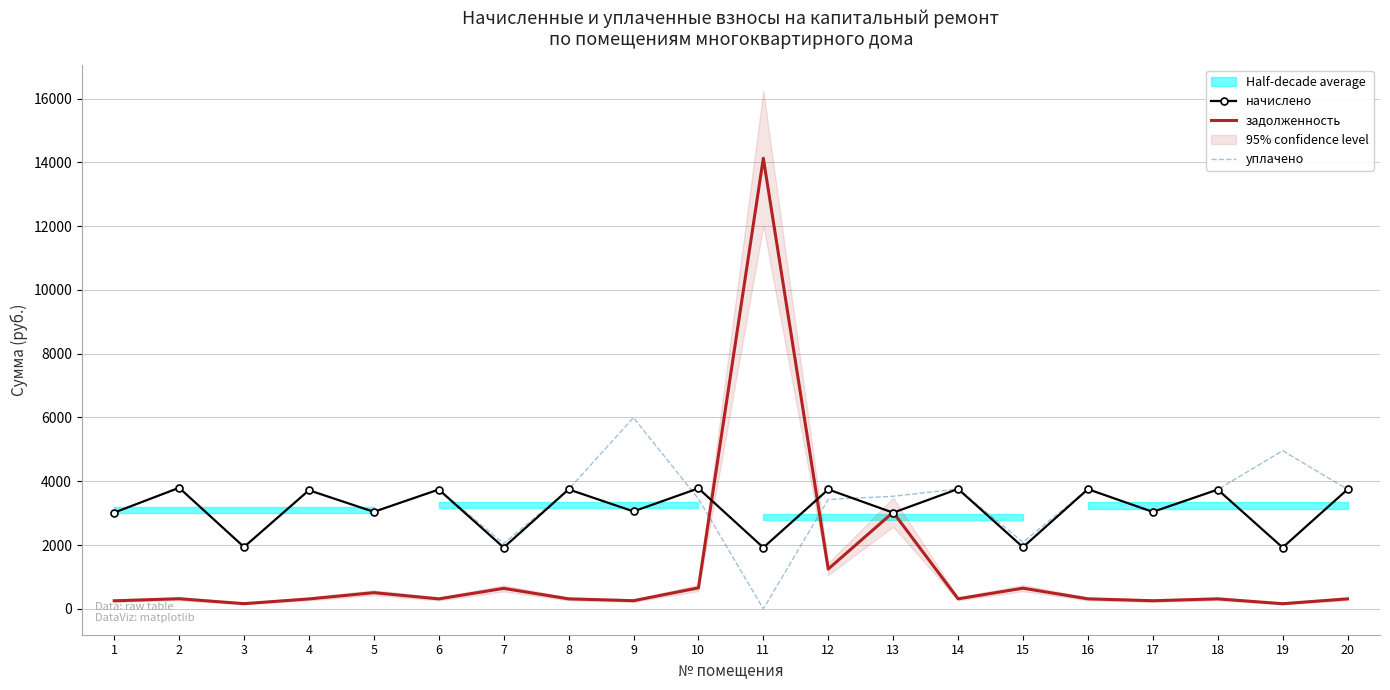

At which category is the sum across all series the highest?

11